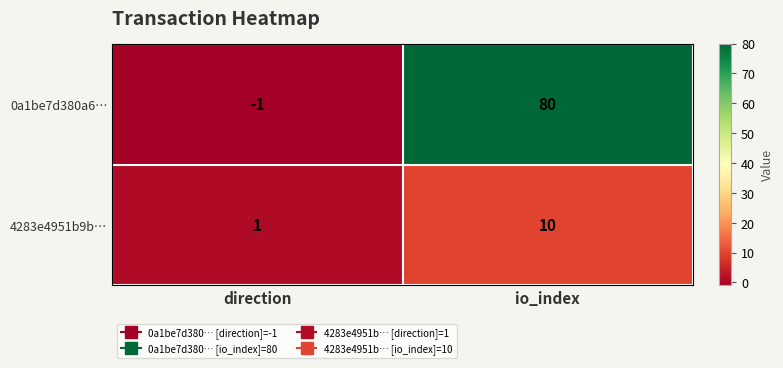

True or false: 4283e4951b9b… has a value of 17 at io_index.

False